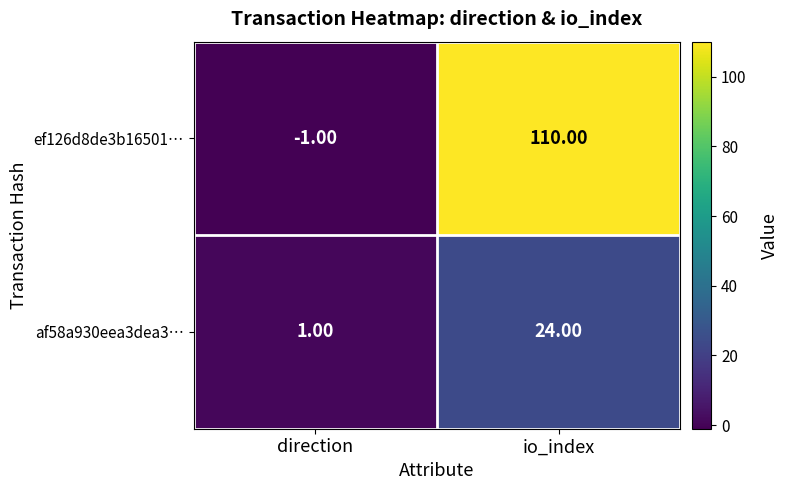

Which label corresponds to the largest value in the chart?

io_index